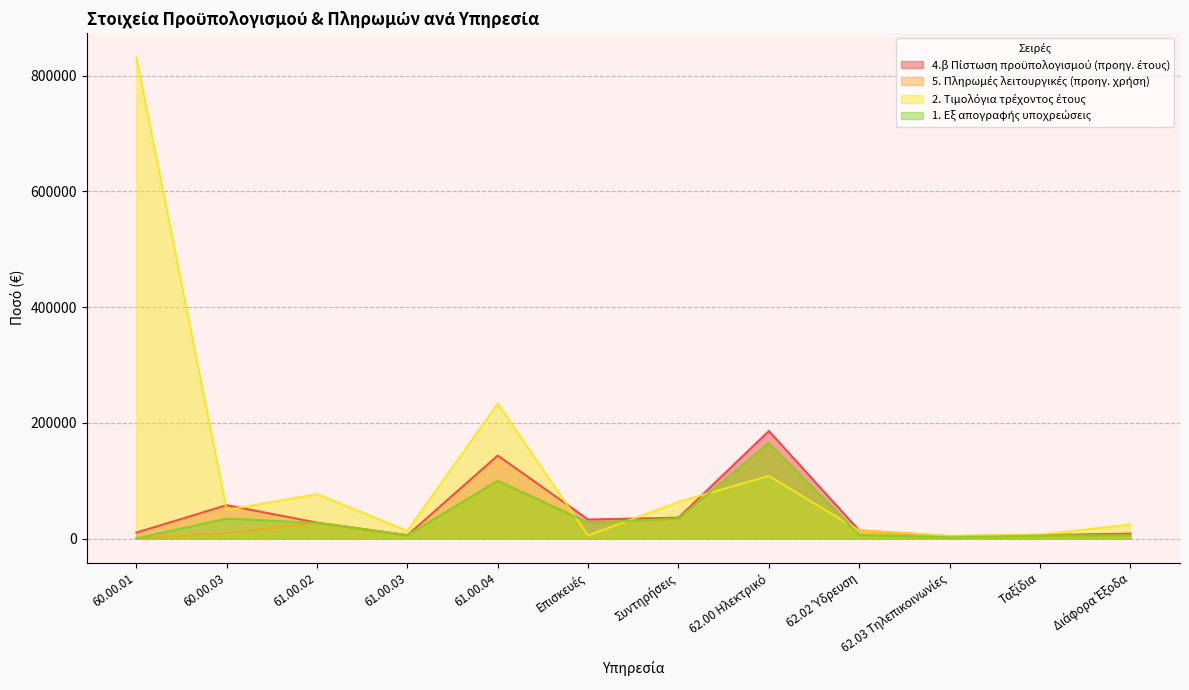

List the labels in order of 1. Εξ απογραφής υποχρεώσεις value, largest first.

62.00 Ηλεκτρικό, 61.00.04, 60.00.03, Συντηρήσεις, Επισκευές, 61.00.02, 62.02 Ύδρευση, 61.00.03, Διάφορα Έξοδα, Ταξίδια, 62.03 Τηλεπικοινωνίες, 60.00.01